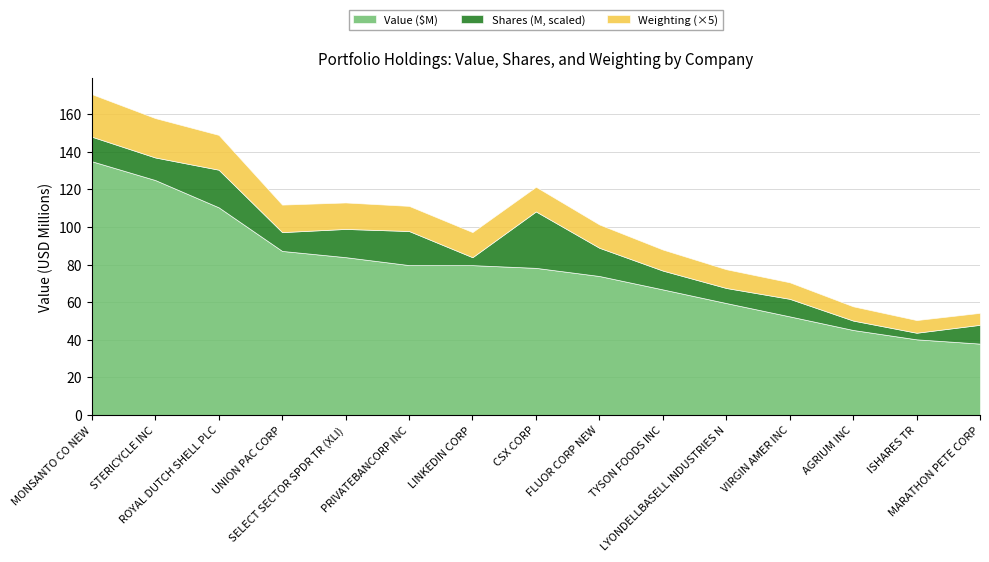

What is the lowest value of the Value ($M) series?

38.0